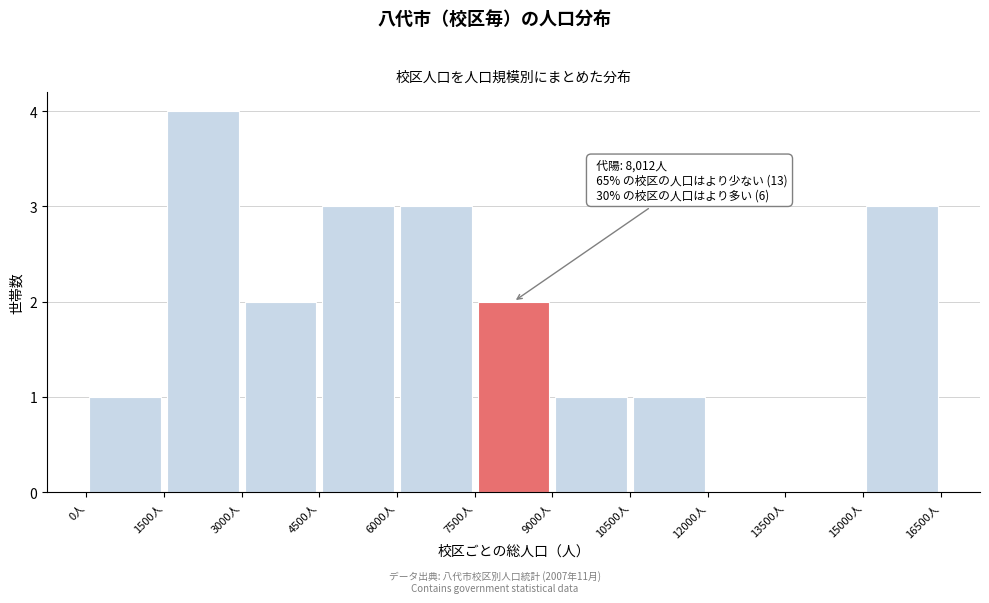

Over which range of the x-axis is the bar tallest?

1500 to 3000